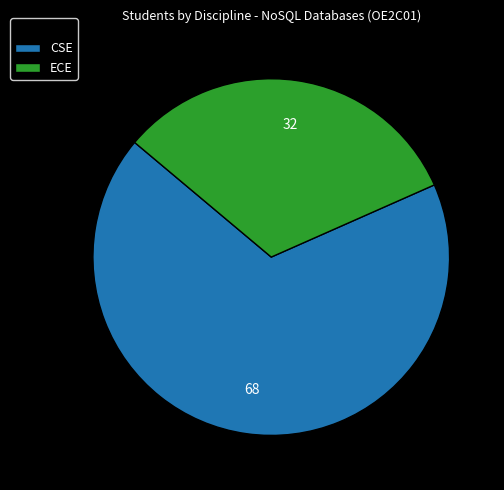

Which category has the smallest portion of the pie?

ECE